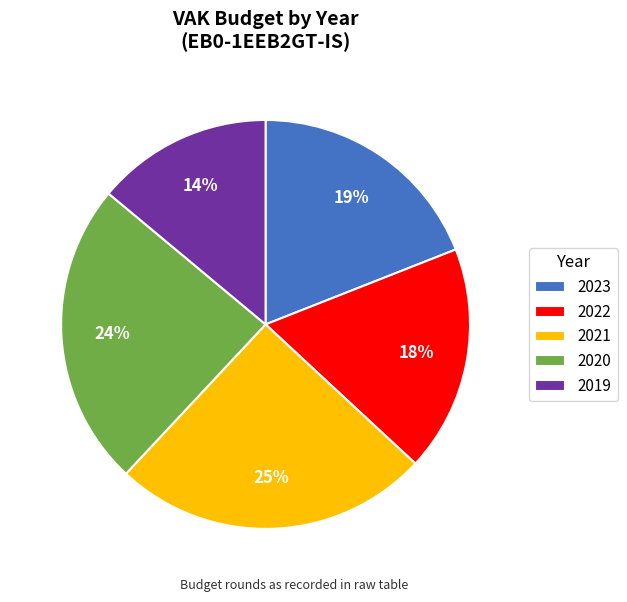

What is the ratio of the value at 2019 to the value at 2023?

0.7